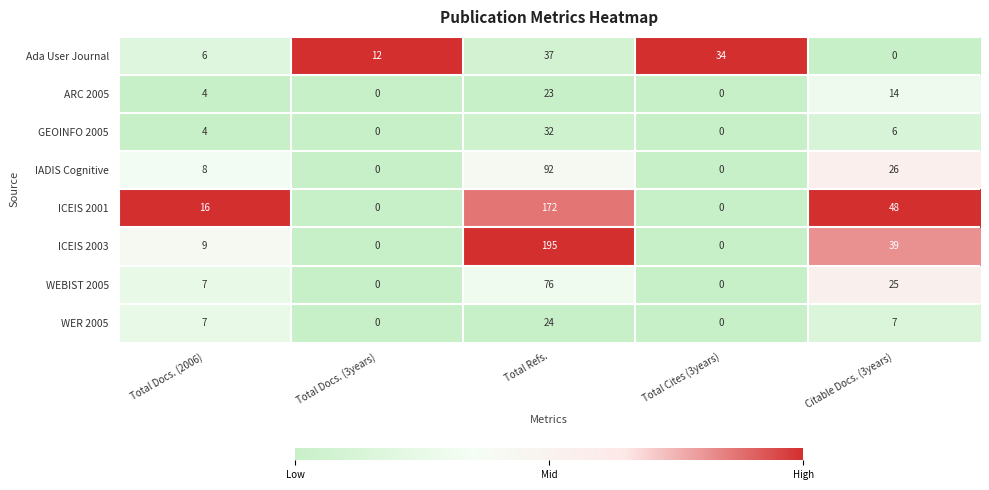

Between Total Docs. (2006) and Citable Docs. (3years), which series saw the biggest shift?

ICEIS 2001